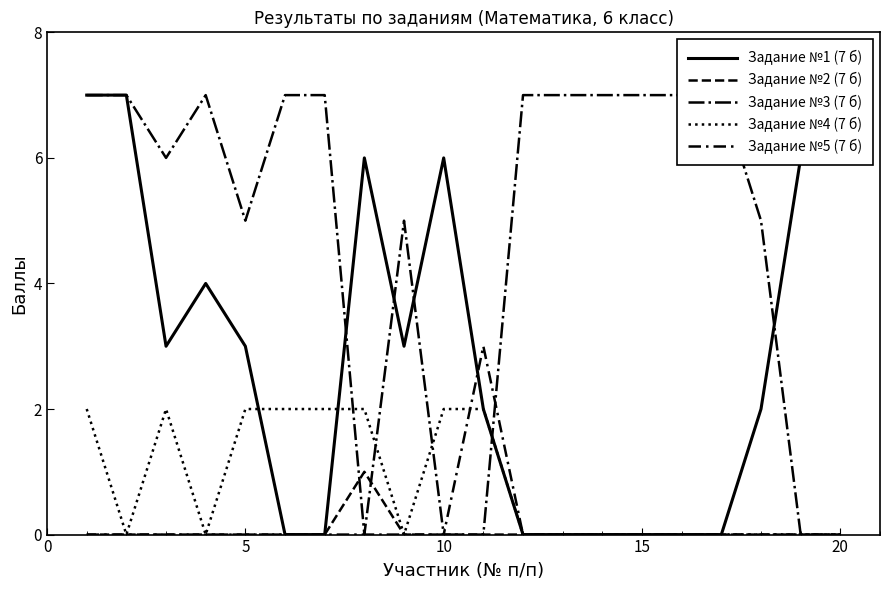

True or false: Задание №4 (7 б) and Задание №2 (7 б) intersect in this chart.

False